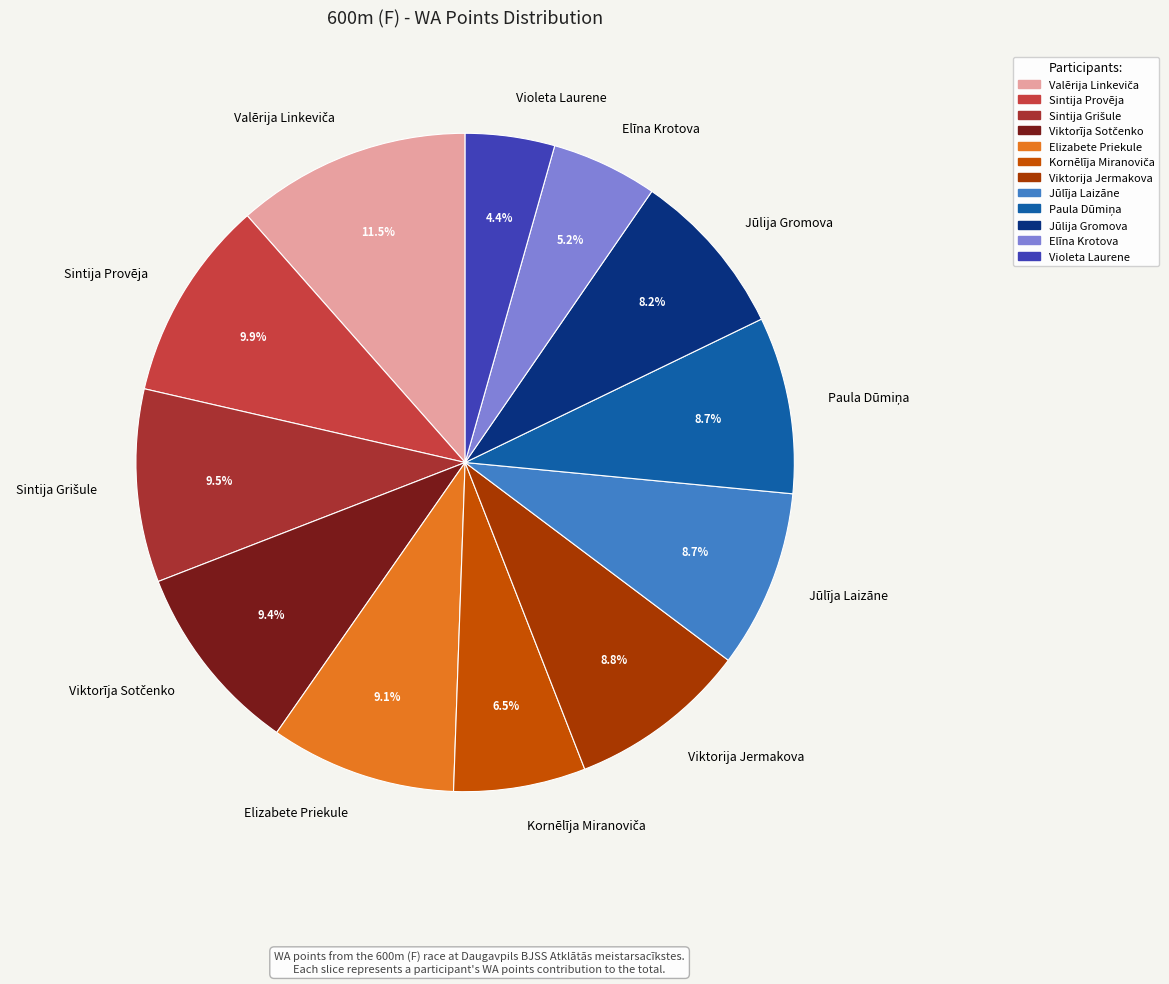

True or false: Violeta Laurene accounts for 17% of the total.

False